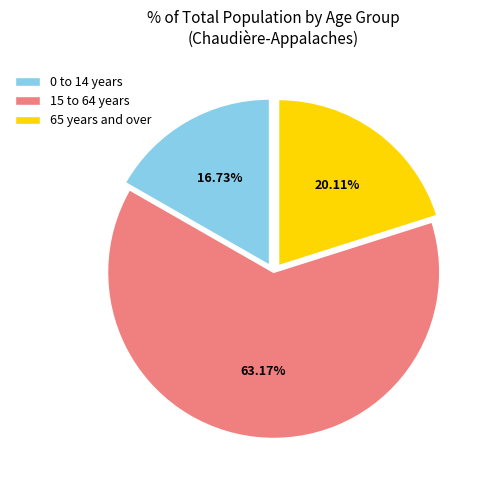

To the nearest percent, what portion does 0 to 14 years represent?

17%